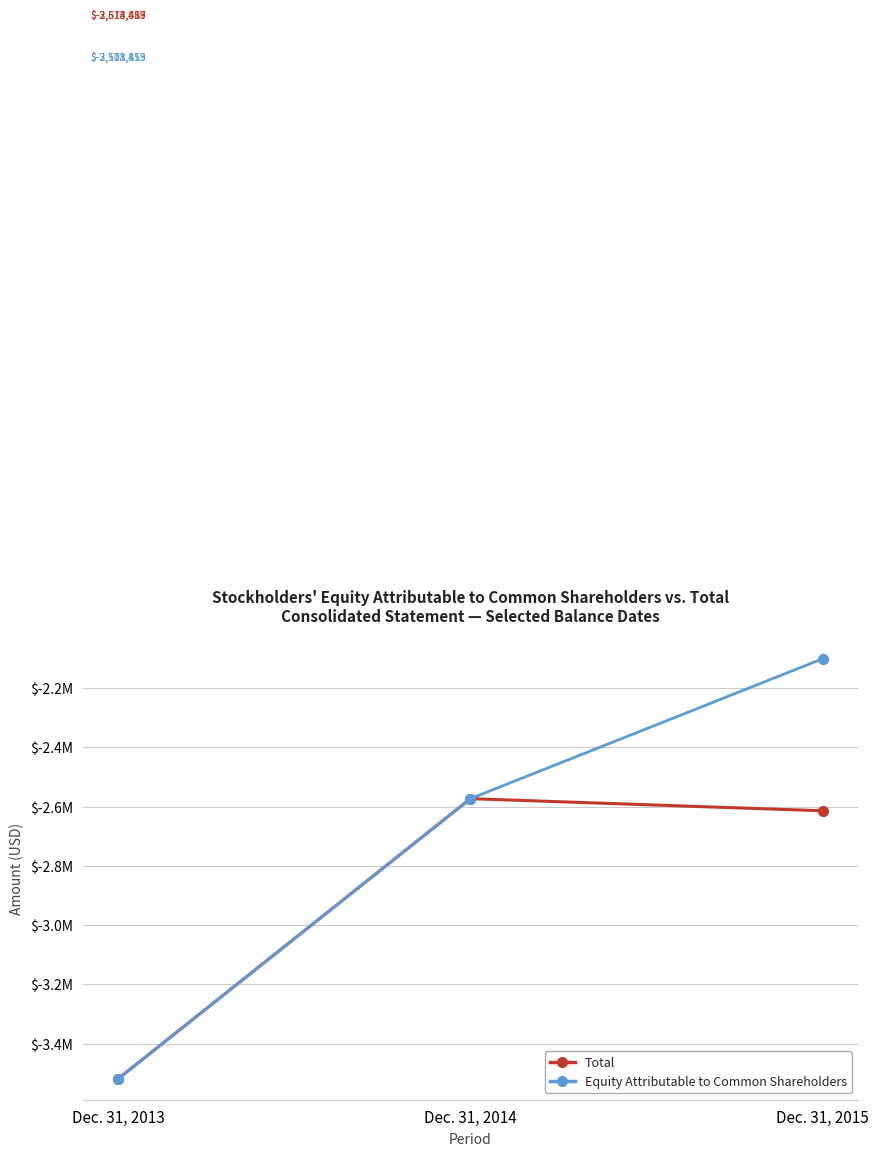

At which label does Total first exceed -2614487?

Dec. 31, 2014